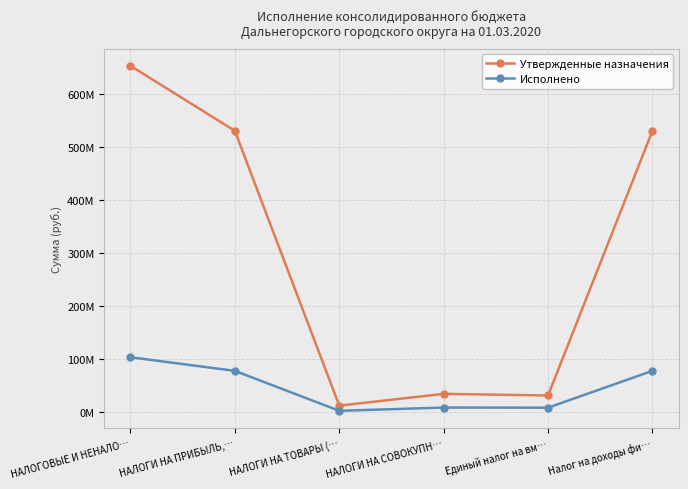

What are all the series names shown in the legend?

Утвержденные назначения, Исполнено